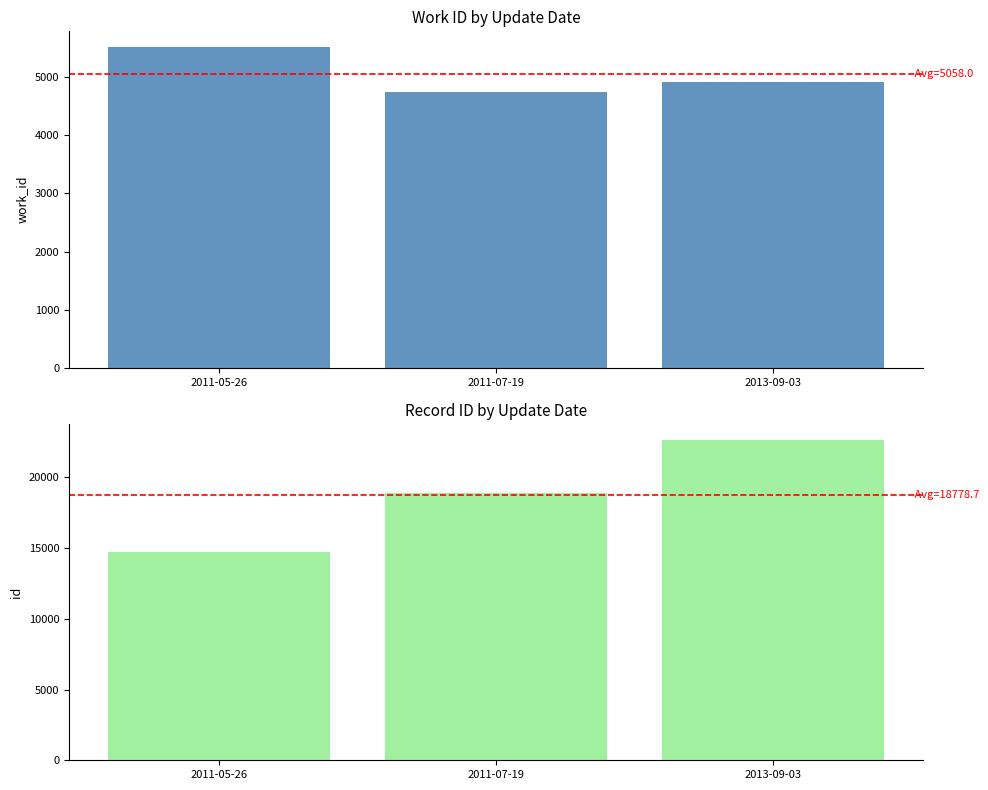

What is the greatest value displayed?

22660